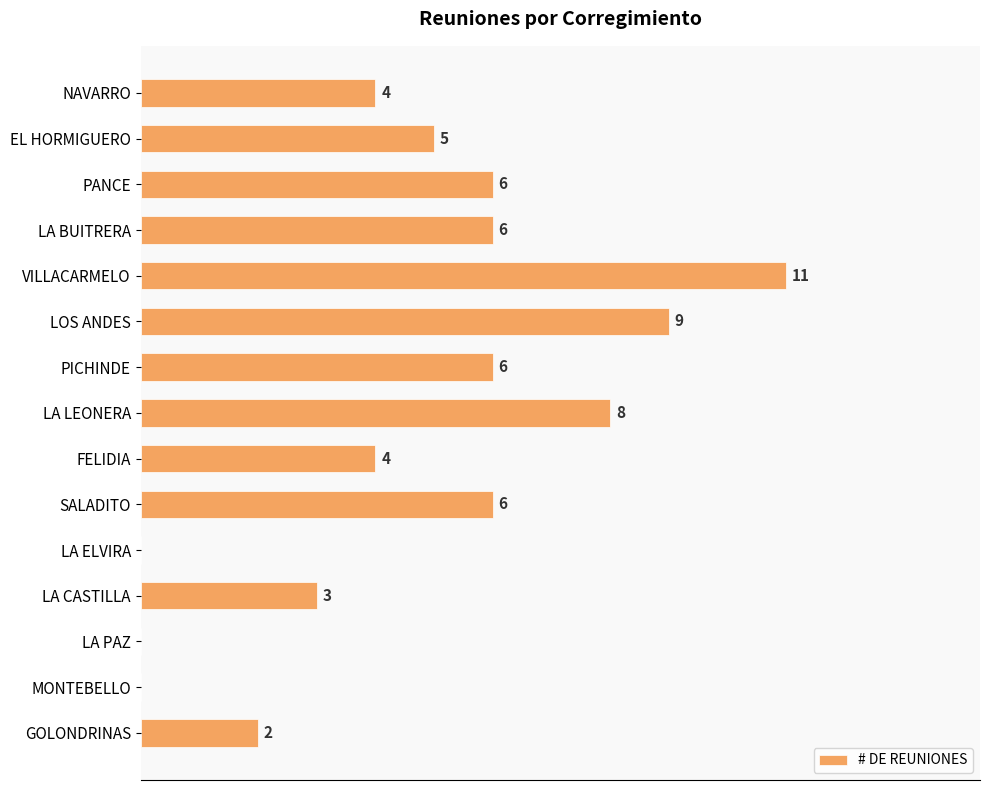

Which has a higher value, FELIDIA or LA BUITRERA?

LA BUITRERA